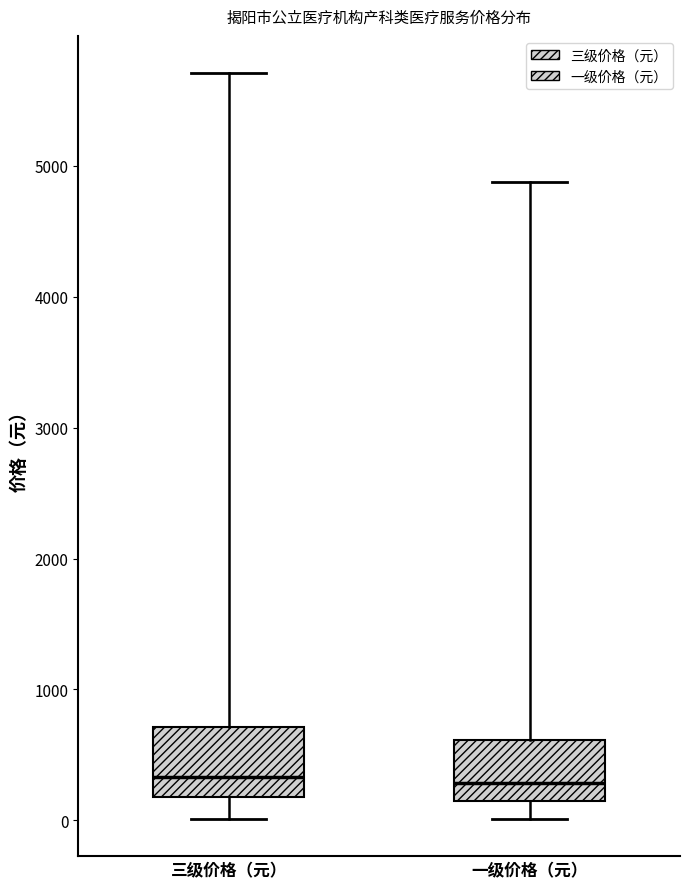

Reading left to right, read every box against the y-axis: the position of its median line, the range the box covers, and the ends of its whiskers. The values are not printed on the chart, so give them approximately, as read against the axis.

三级价格（元）: median 300, box 200 to 700, whiskers 0 to 5700
一级价格（元）: median 300, box 200 to 600, whiskers 0 to 4900